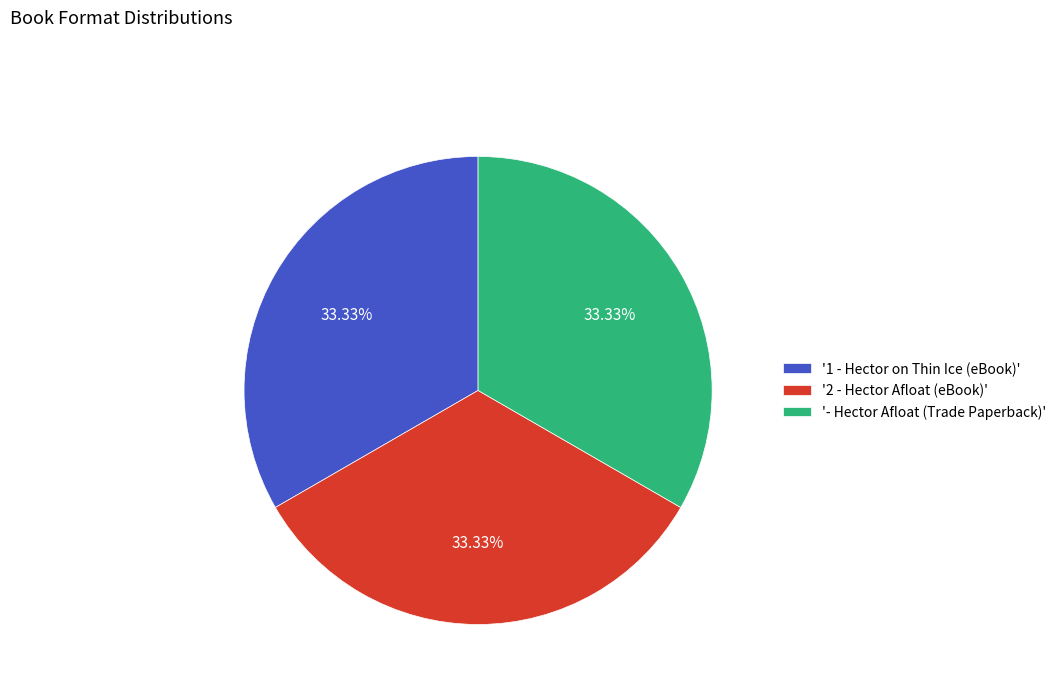

Do '2 - Hector Afloat (eBook)' and '1 - Hector on Thin Ice (eBook)' together represent more than half of the pie?

Yes